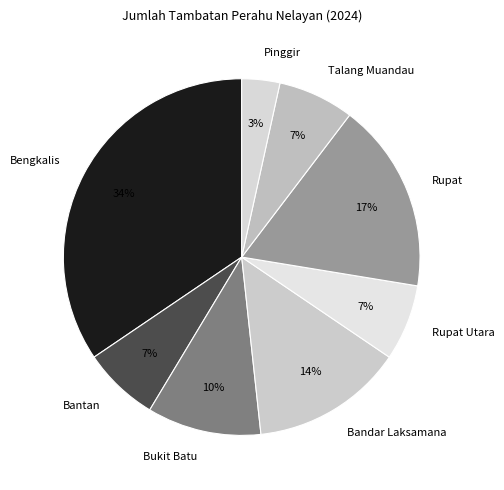

Is there any slice that represents more than half of the pie?

No